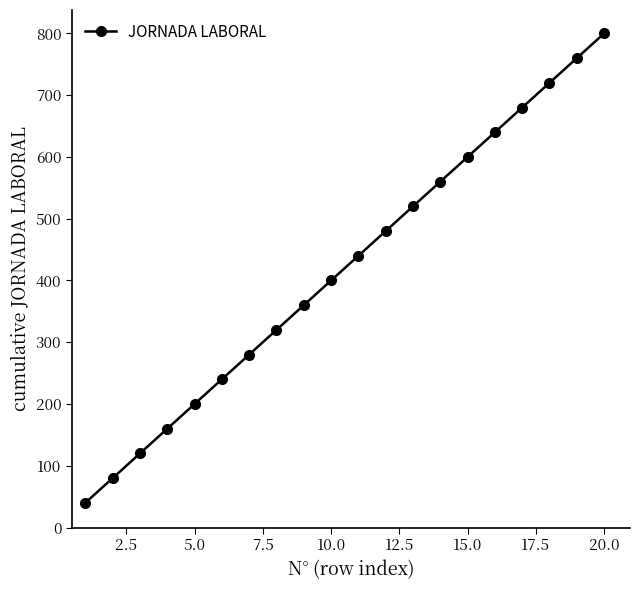

Reading left to right, what are all the values shown in this chart?

40	80	120	160	200	240	280	320	360	400	440	480	520	560	600	640	680	720	760	800